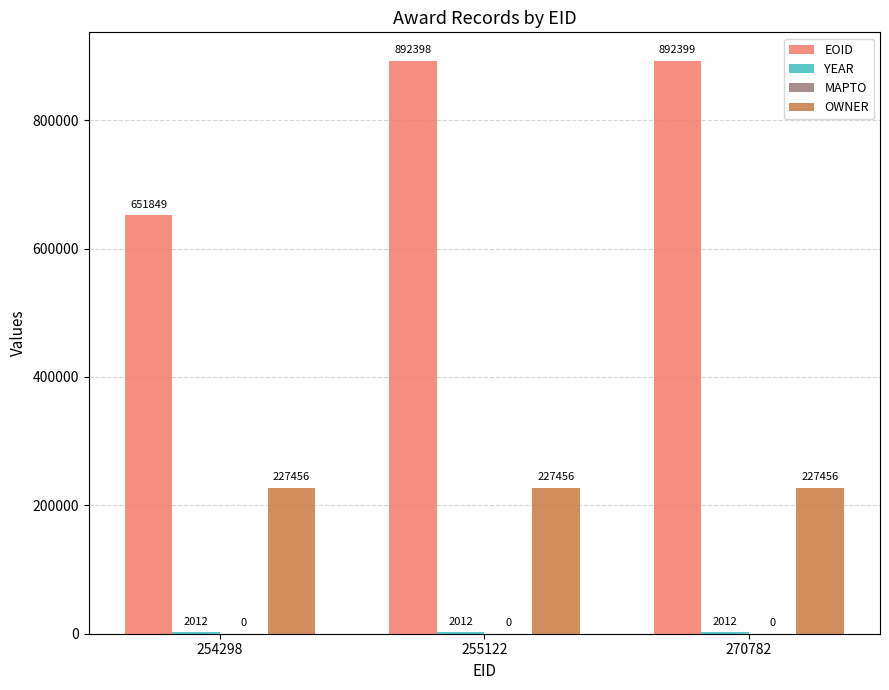

Are the bars grouped side by side (vs. stacked)?

Yes